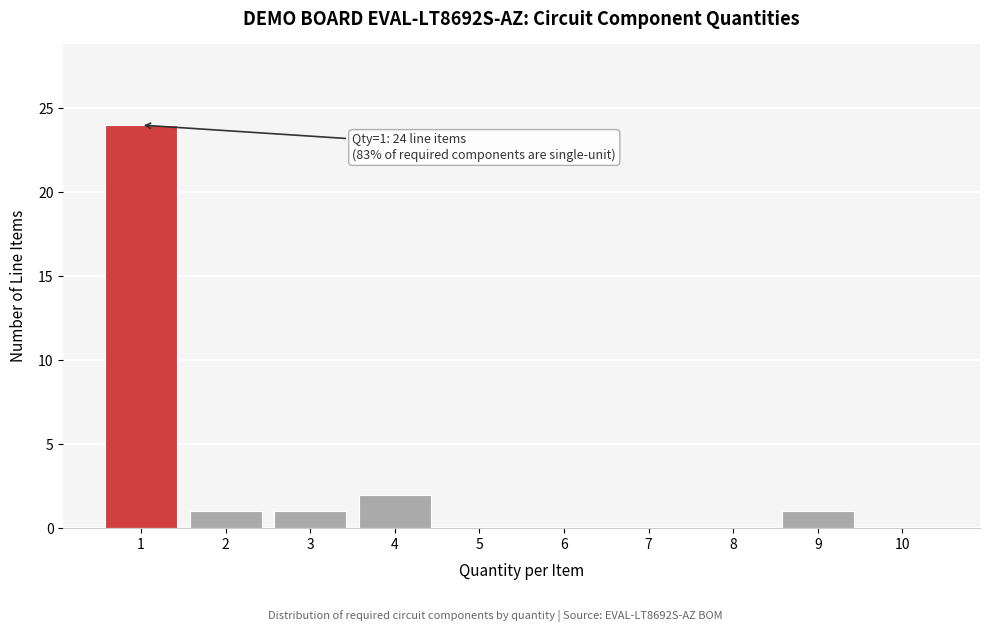

Which range on the x-axis has the tallest bar?

0.5 to 1.5